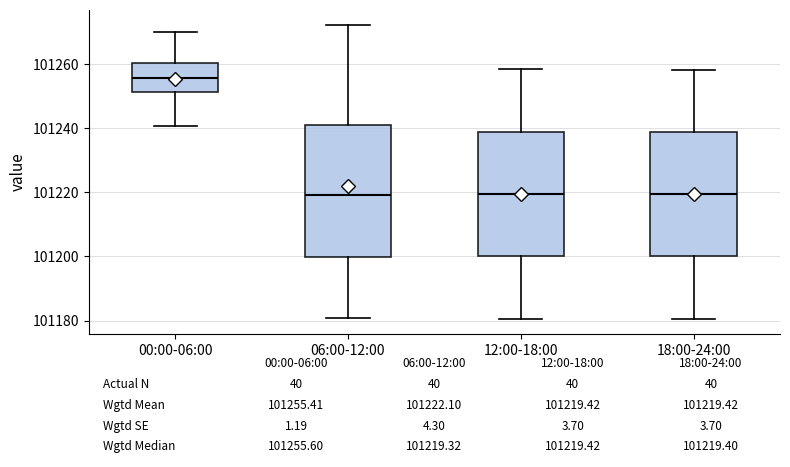

Which box's median line is the highest?

00:00-06:00